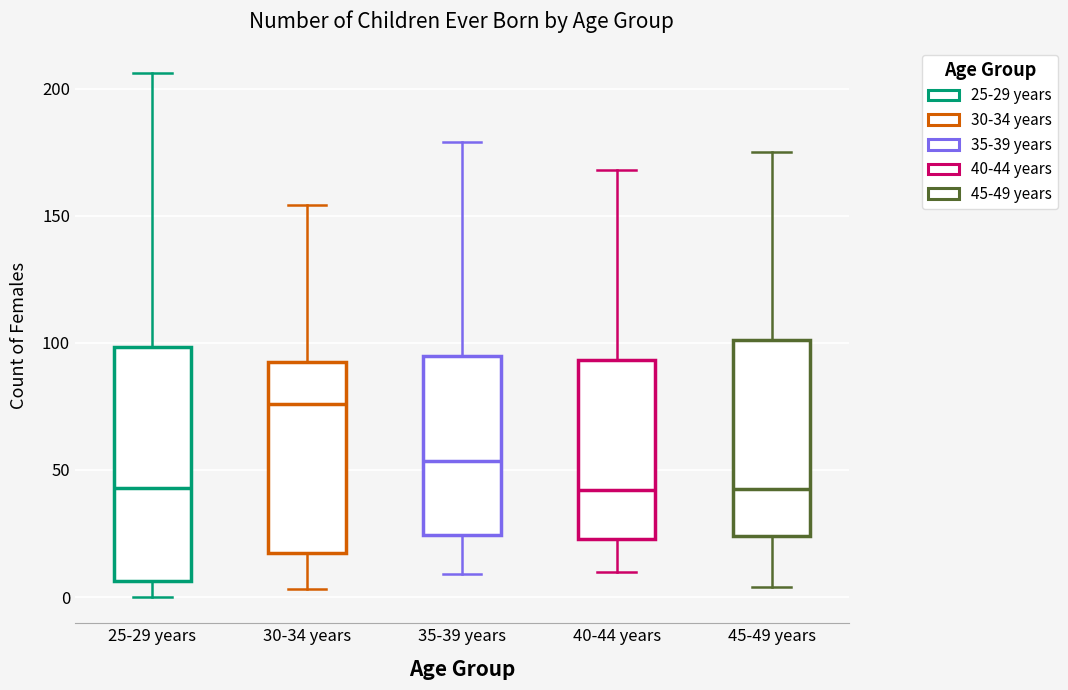

Reading left to right, read every box against the y-axis: the position of its median line, the range the box covers, and the ends of its whiskers. The values are not printed on the chart, so give them approximately, as read against the axis.

25-29 years: median 45, box 5 to 100, whiskers 0 to 205
30-34 years: median 75, box 15 to 95, whiskers 5 to 155
35-39 years: median 55, box 25 to 95, whiskers 10 to 180
40-44 years: median 40, box 25 to 95, whiskers 10 to 170
45-49 years: median 45, box 25 to 100, whiskers 5 to 175